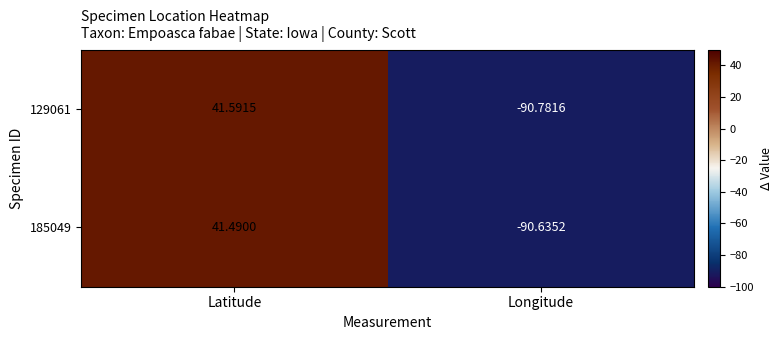

Which category has the lowest value in the 129061 series?

Longitude